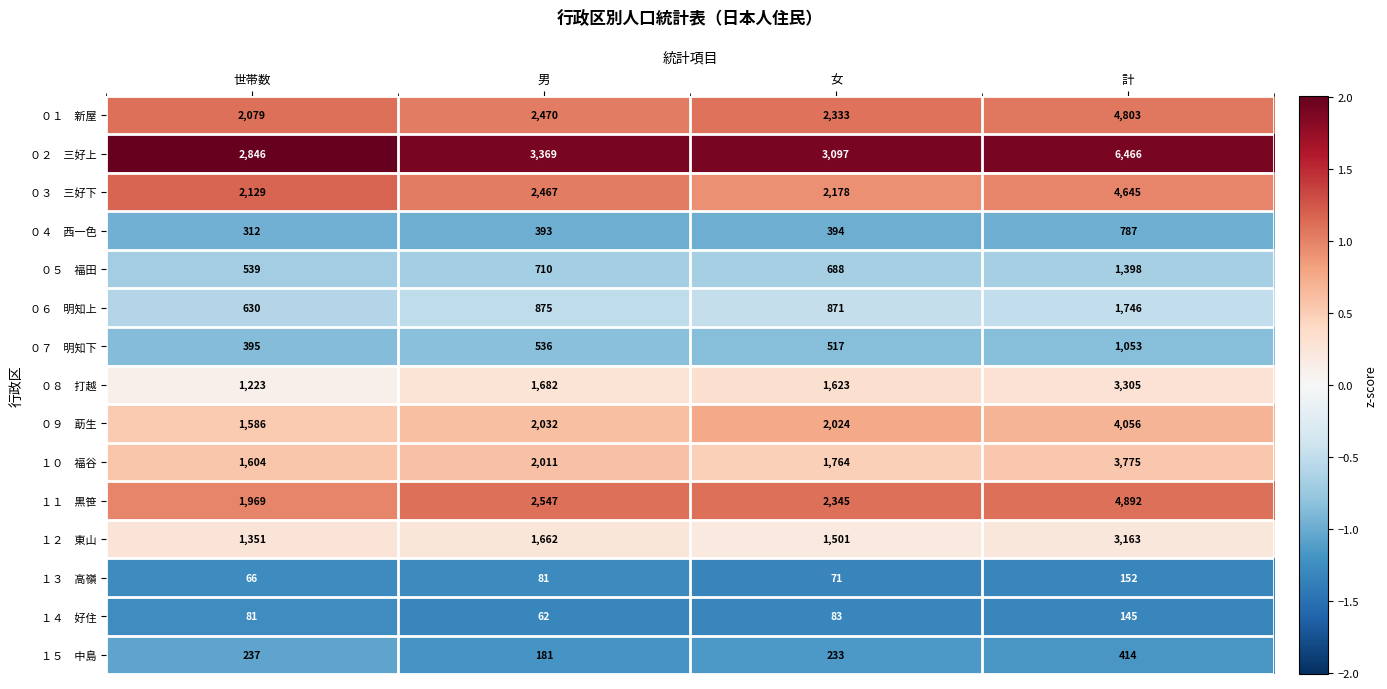

At how many categories does at least one series exceed 897?

4